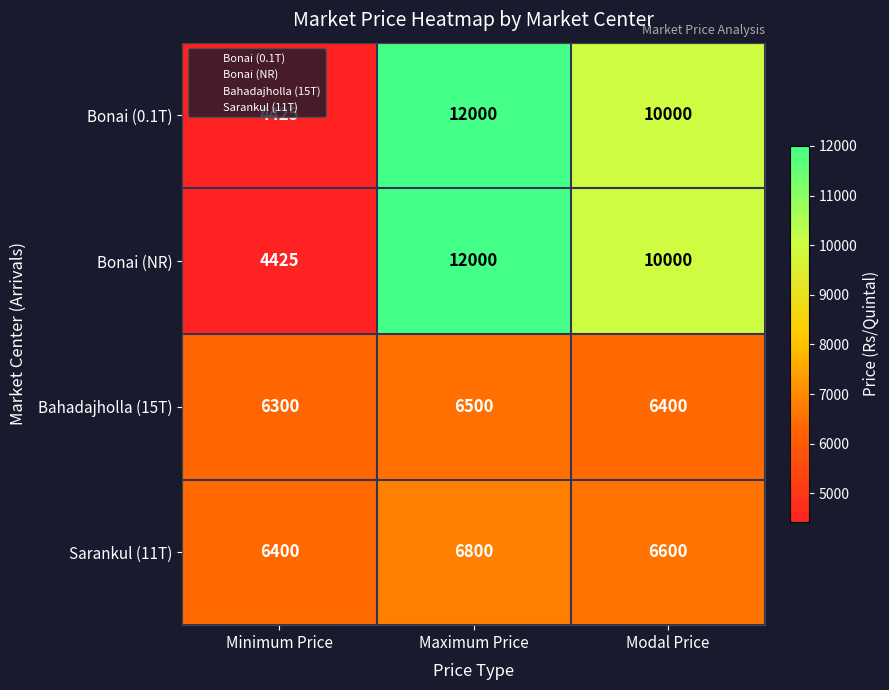

At how many categories does at least one series exceed 10787?

1